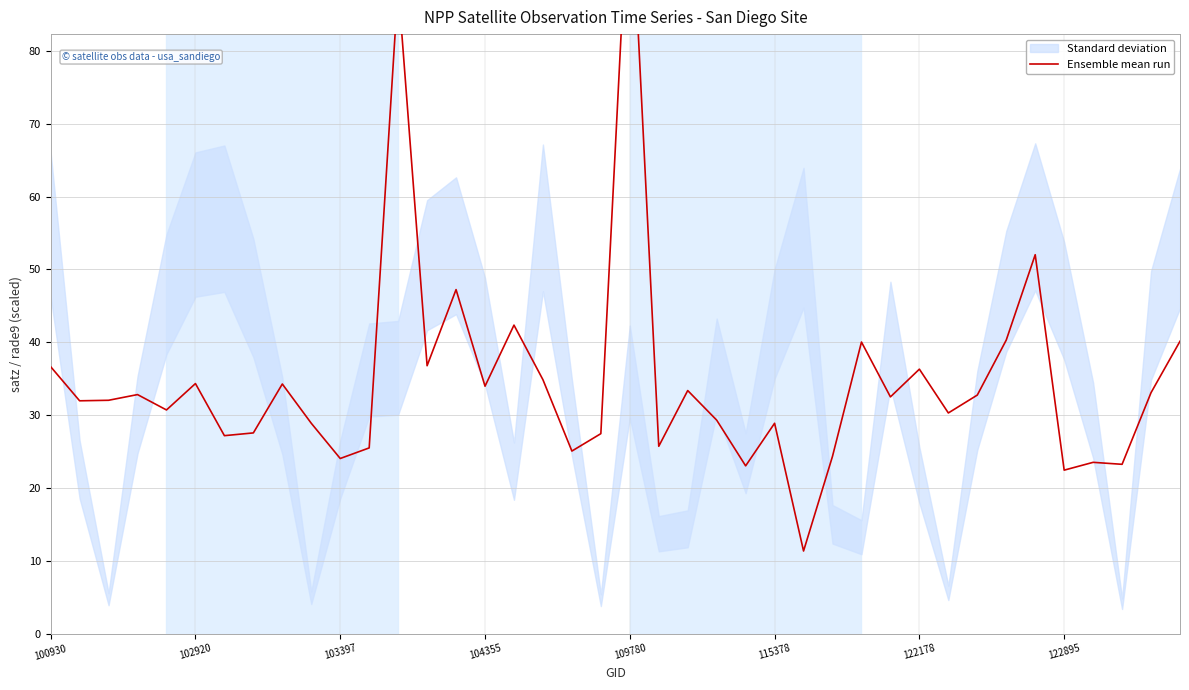

What is the sum of all values?

1391.0